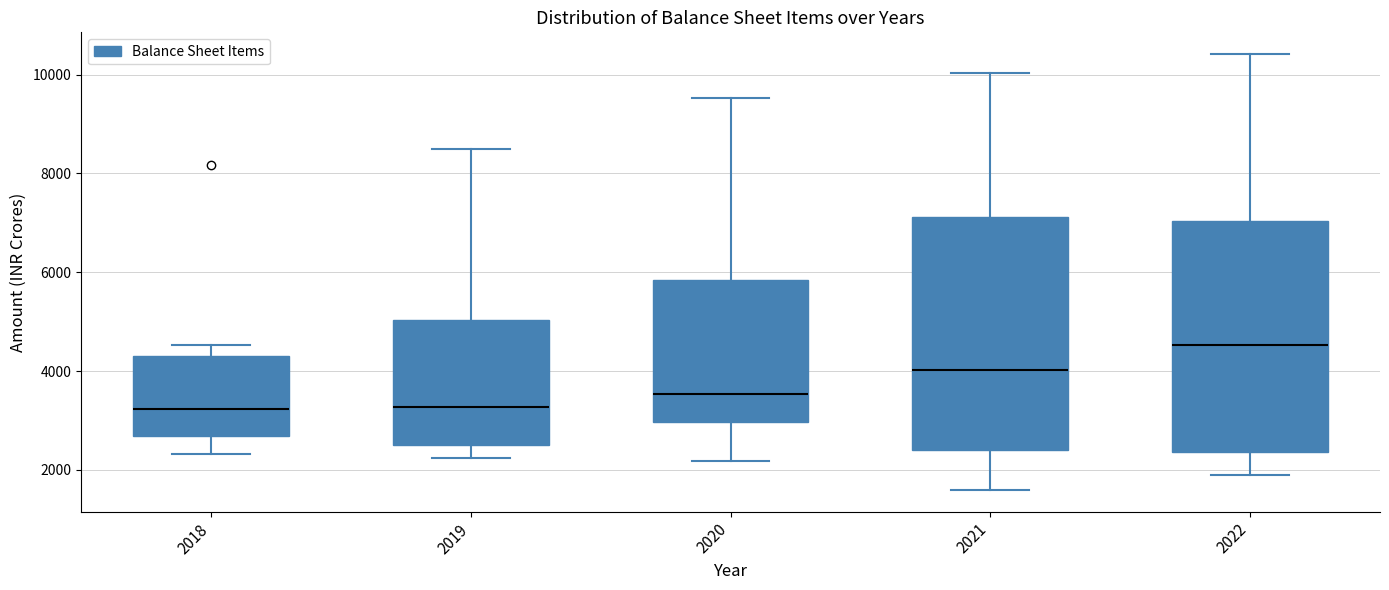

Reading left to right, transcribe this box plot: for each box, give where its median line is, the range the box spans, and where its two whiskers end, as read against the y-axis. The values are not printed on the chart, so give them approximately, as read against the axis.

2018: median 3200, box 2600 to 4400, whiskers 2400 to 4600
2019: median 3200, box 2400 to 5000, whiskers 2200 to 8400
2020: median 3600, box 3000 to 5800, whiskers 2200 to 9600
2021: median 4000, box 2400 to 7200, whiskers 1600 to 10000
2022: median 4600, box 2400 to 7000, whiskers 1800 to 10400